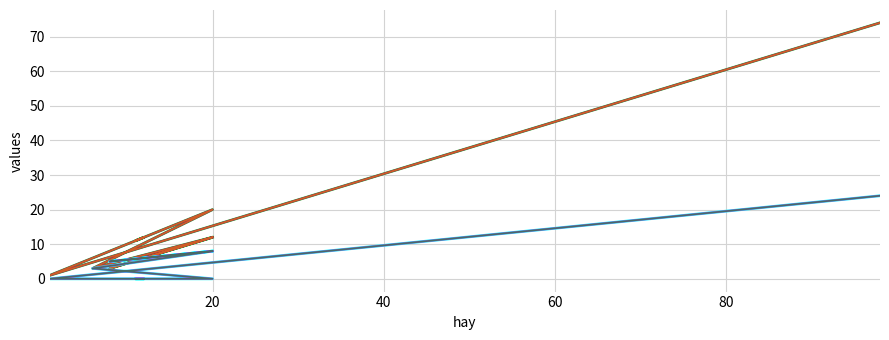

Does the chart have visible grid lines?

Yes